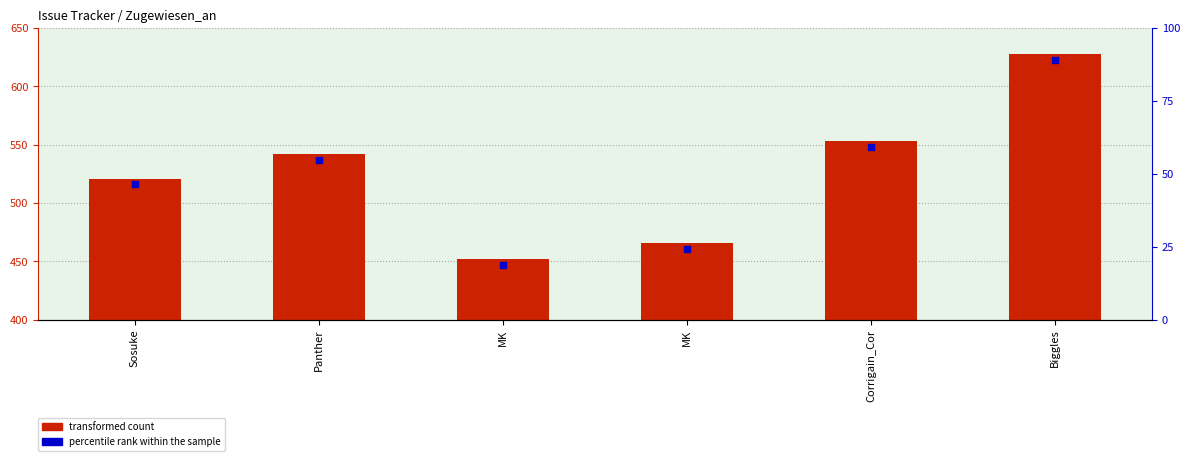

How many bars are there in total?

6